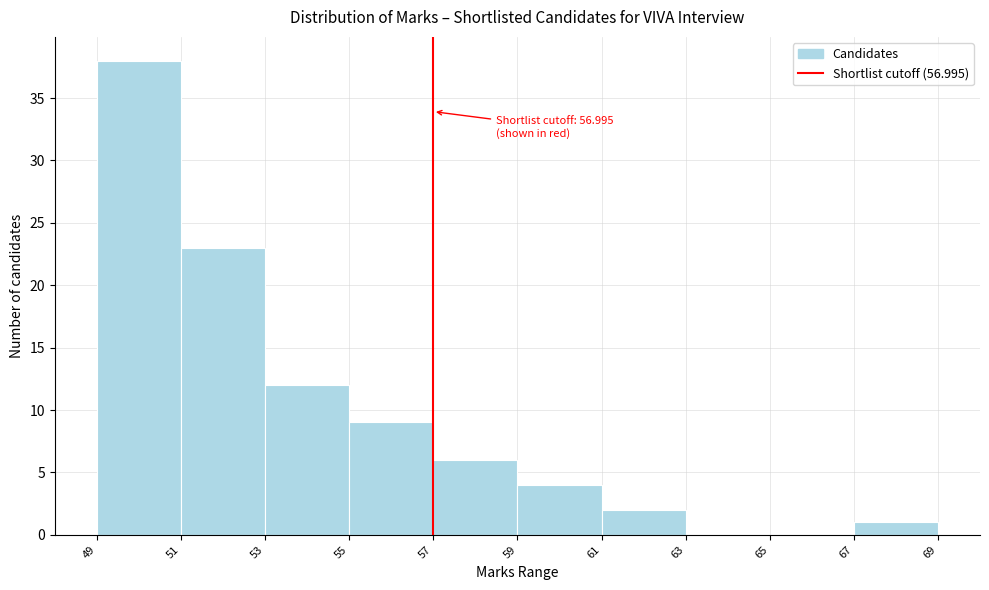

Which range on the x-axis has the tallest bar?

49 to 51